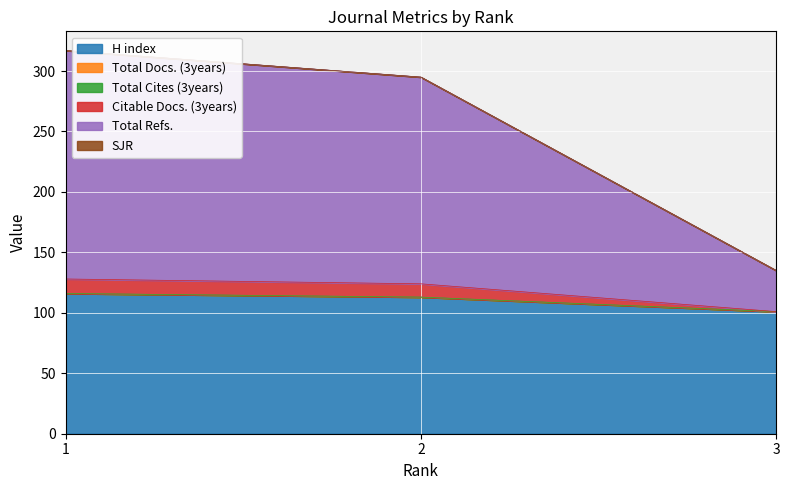

What is the value of the H index point at the 1st from the left?

116